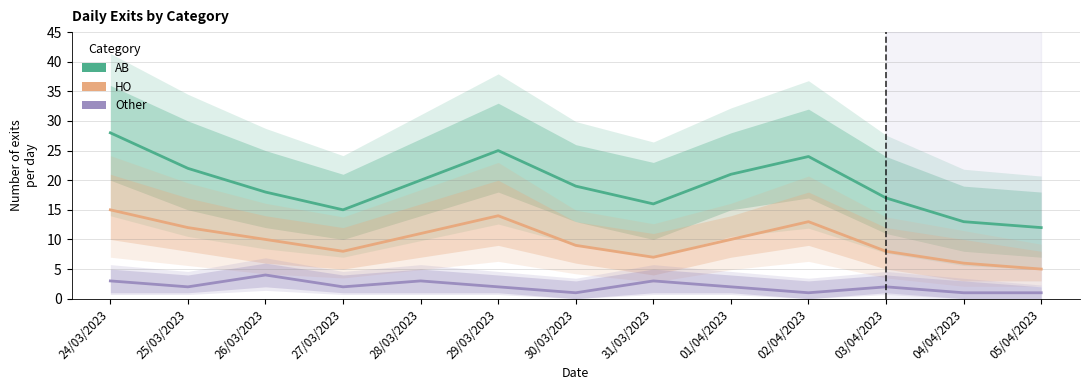

True or false: Other has a value of 1 at 05/04/2023.

True